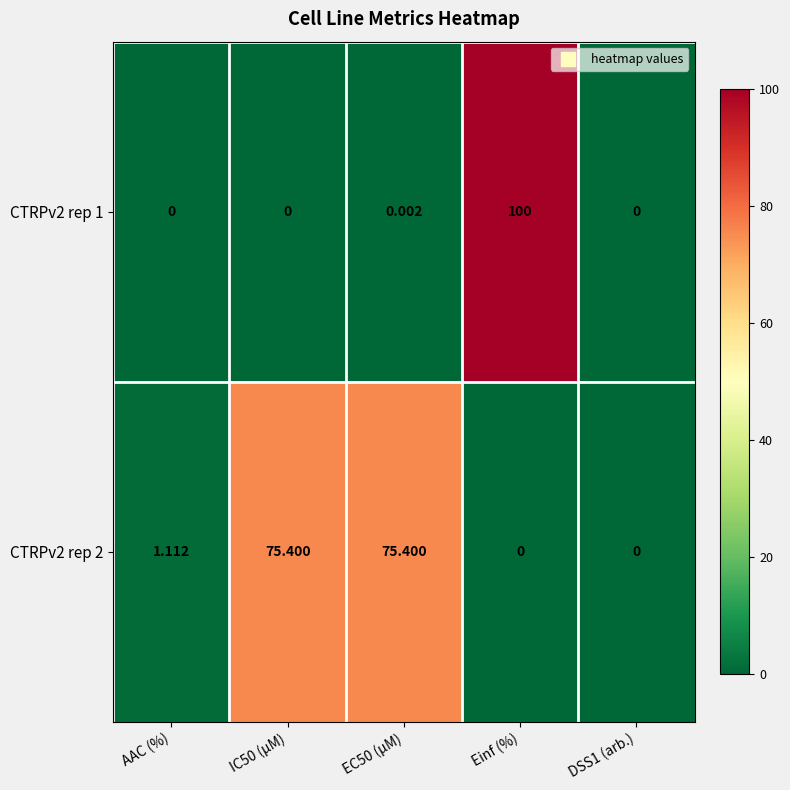

Count the number of categories in the chart.

5